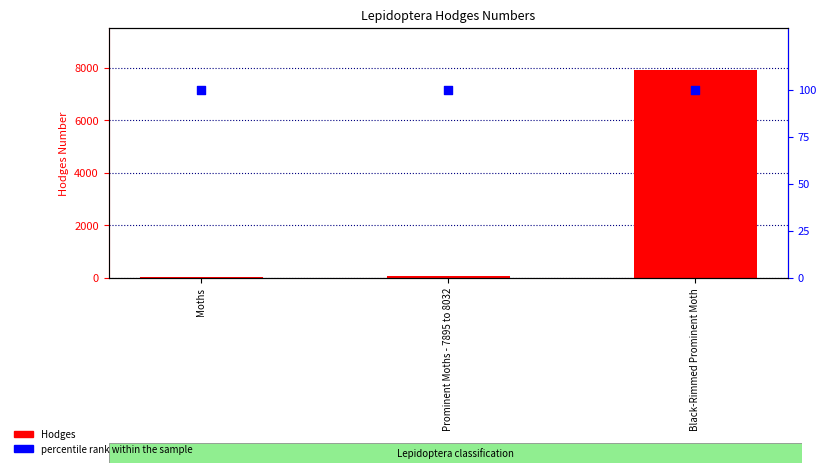

Which series has the largest total across all categories?

Hodges